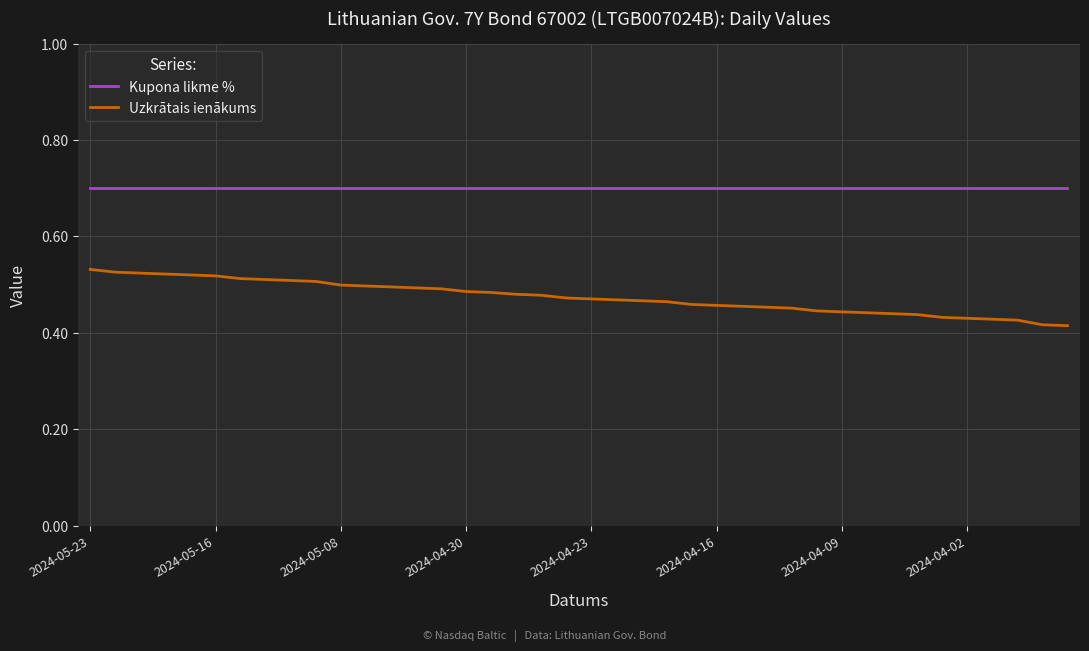

True or false: Uzkrātais ienākums and Kupona likme % cross at least once.

False